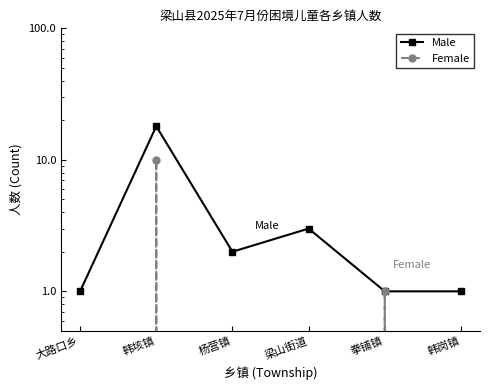

At which label does Female reach its peak?

韩垓镇